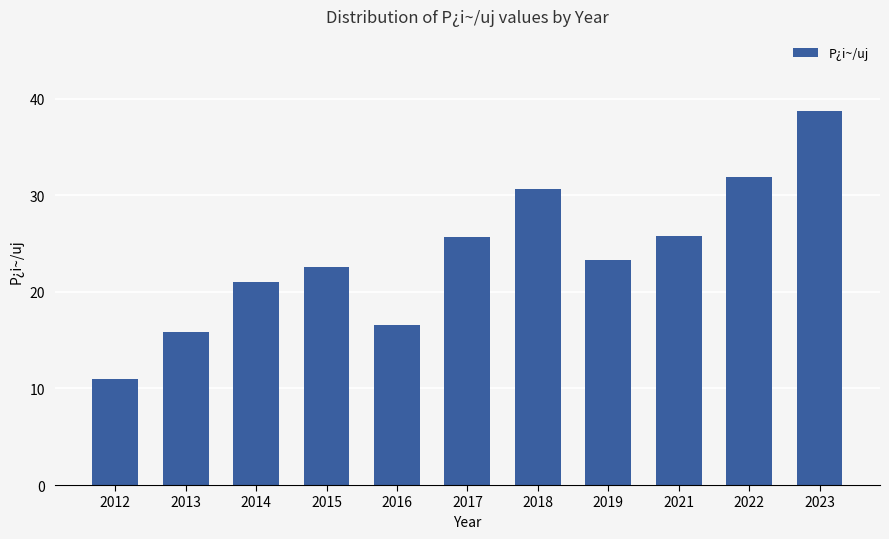

Are the bars horizontal?

No